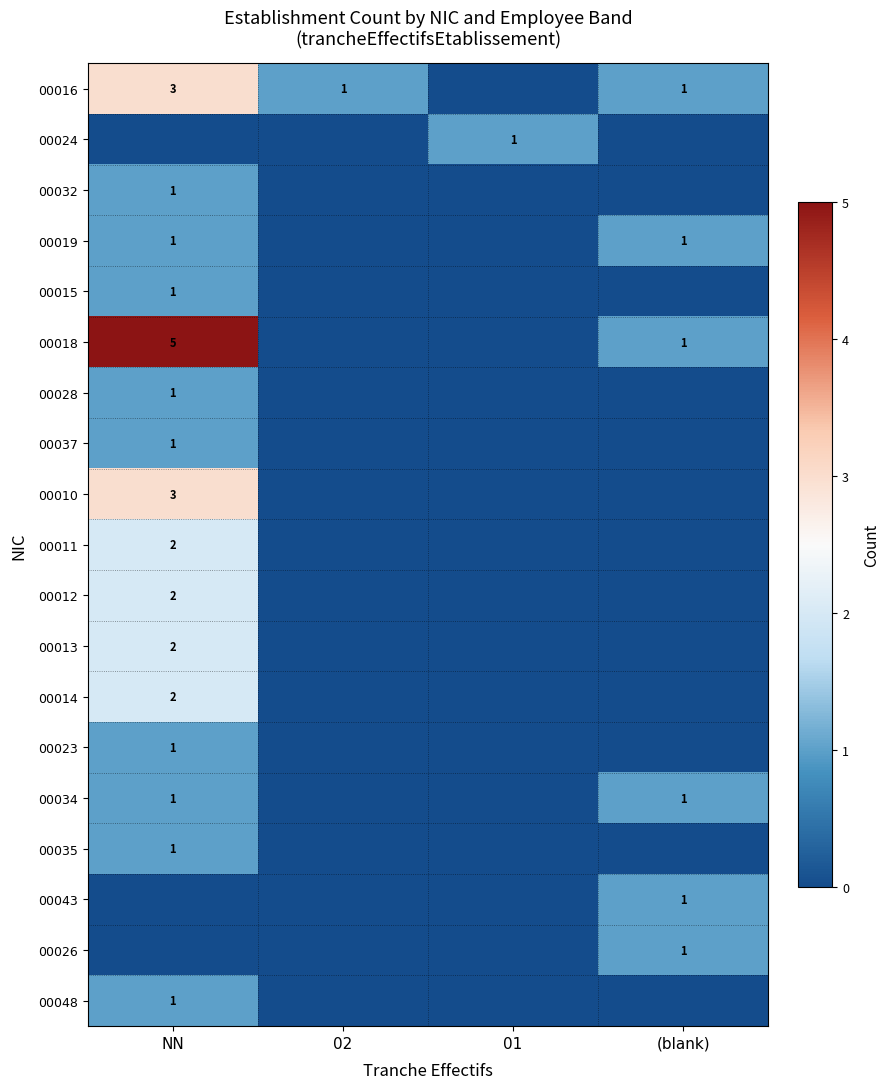

True or false: 00037 has a value of 1 at NN.

True